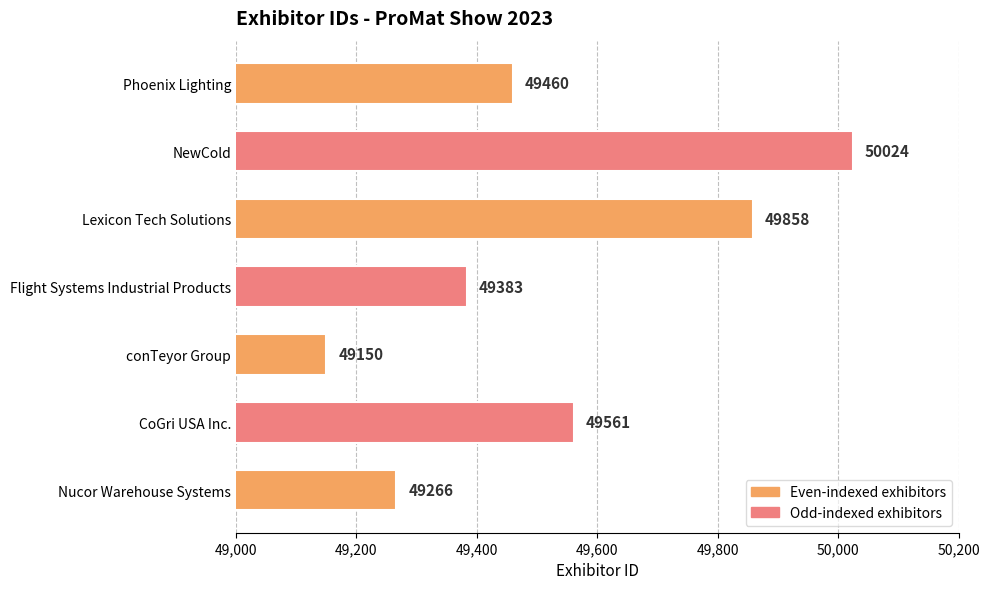

Reading bottom to top, what are all the values shown in this chart?

49266	49561	49150	49383	49858	50024	49460